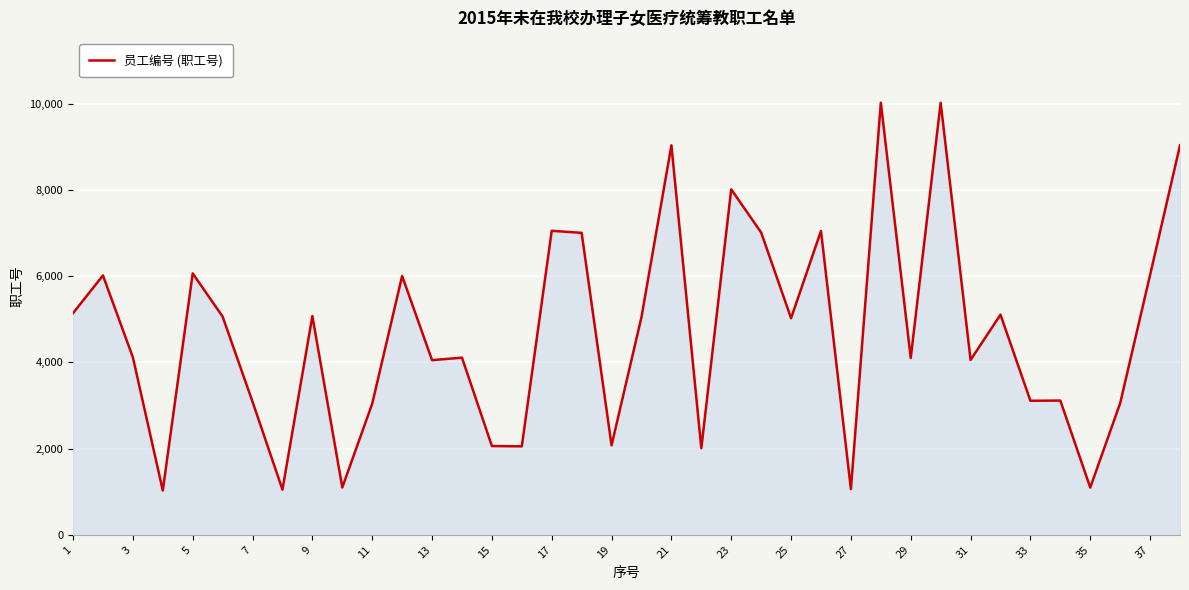

What is the smallest value displayed?

1028